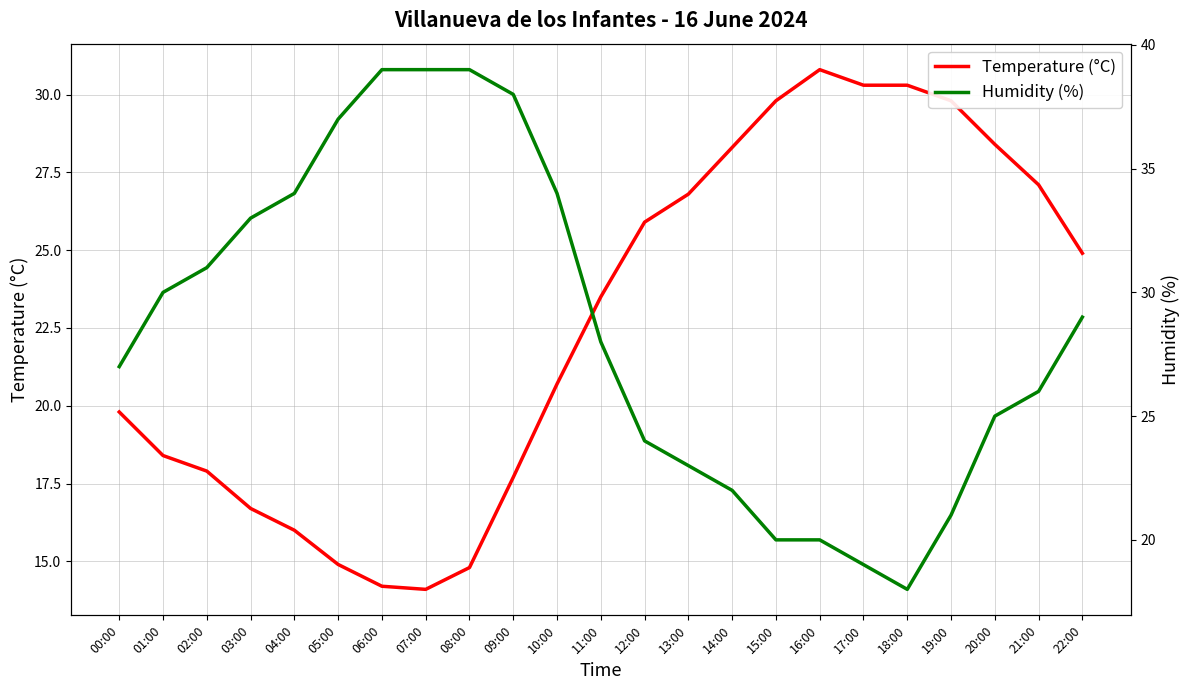

Does the chart display data point markers on the line(s)?

No